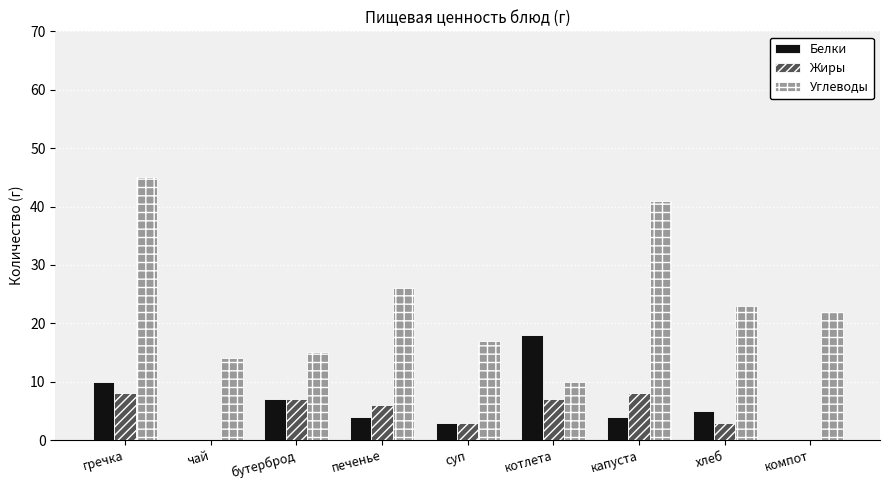

True or false: Жиры has a value of 5 at капуста.

False